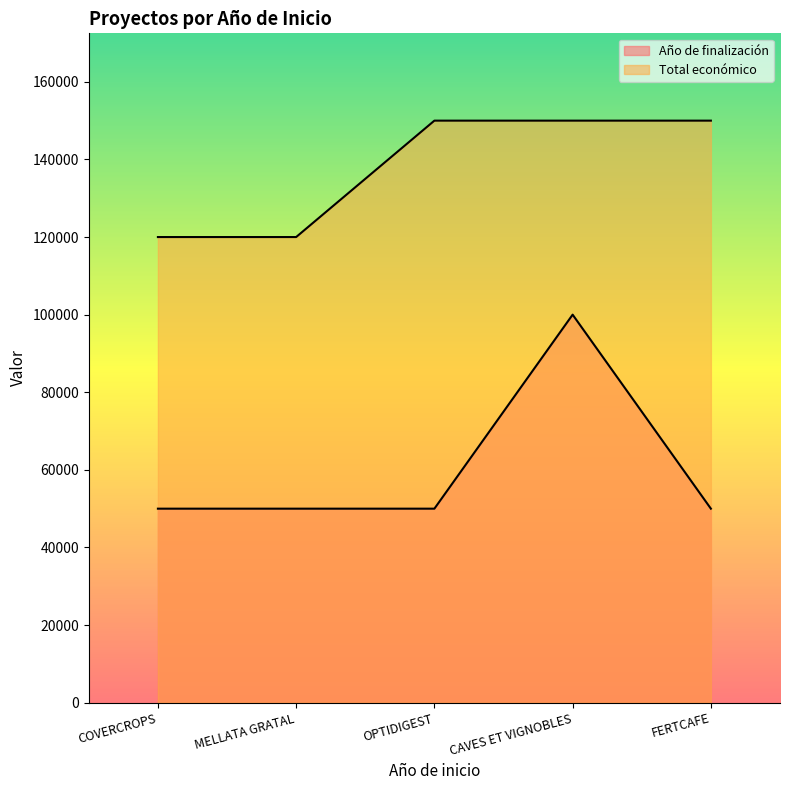

Reading right to left, transcribe all the data shown in this chart.

Año de finalización: 50000	100000	50000	50000	50000
Total económico: 150000	150000	150000	120000	120000